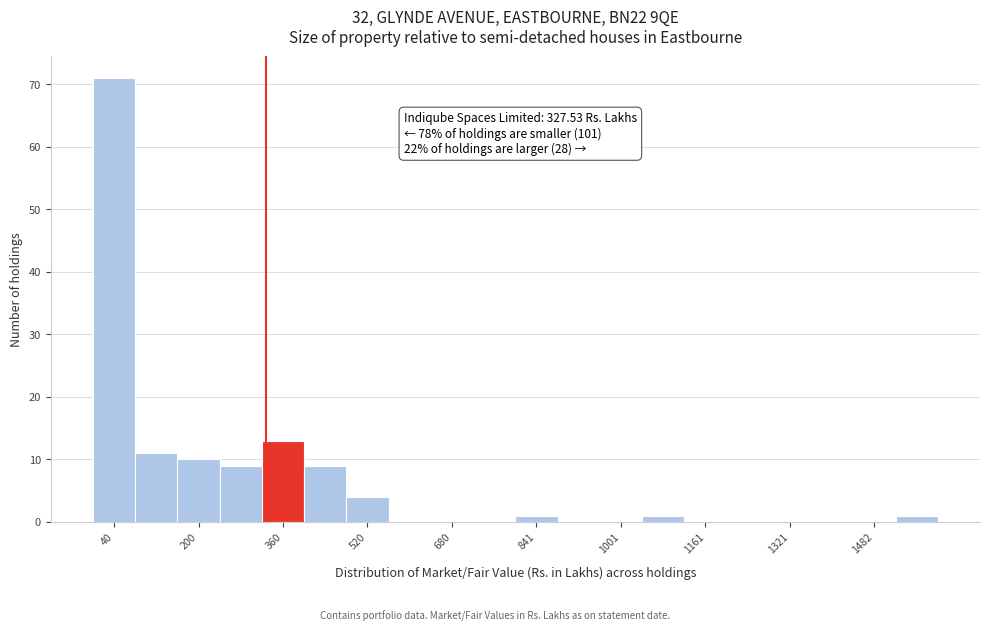

Which range on the x-axis has the tallest bar?

0 to 80